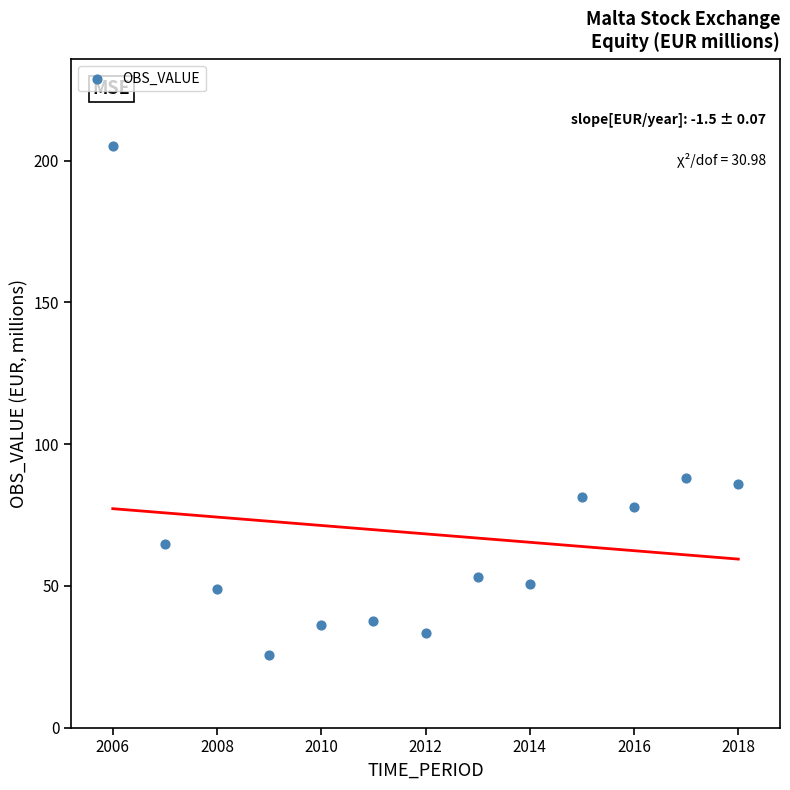

What is the range of X values (max minus min)?

12.0